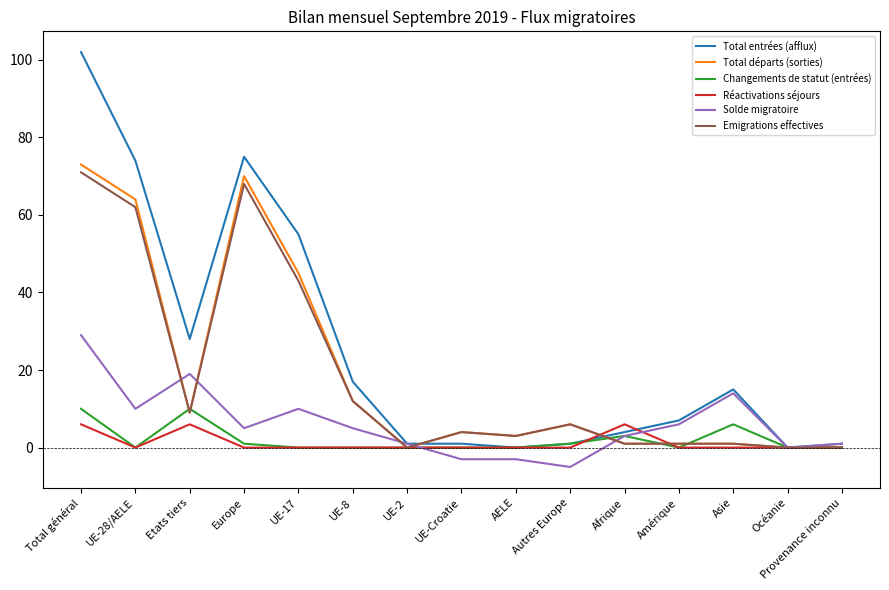

Which series has the widest spread of values?

Total entrées (afflux)